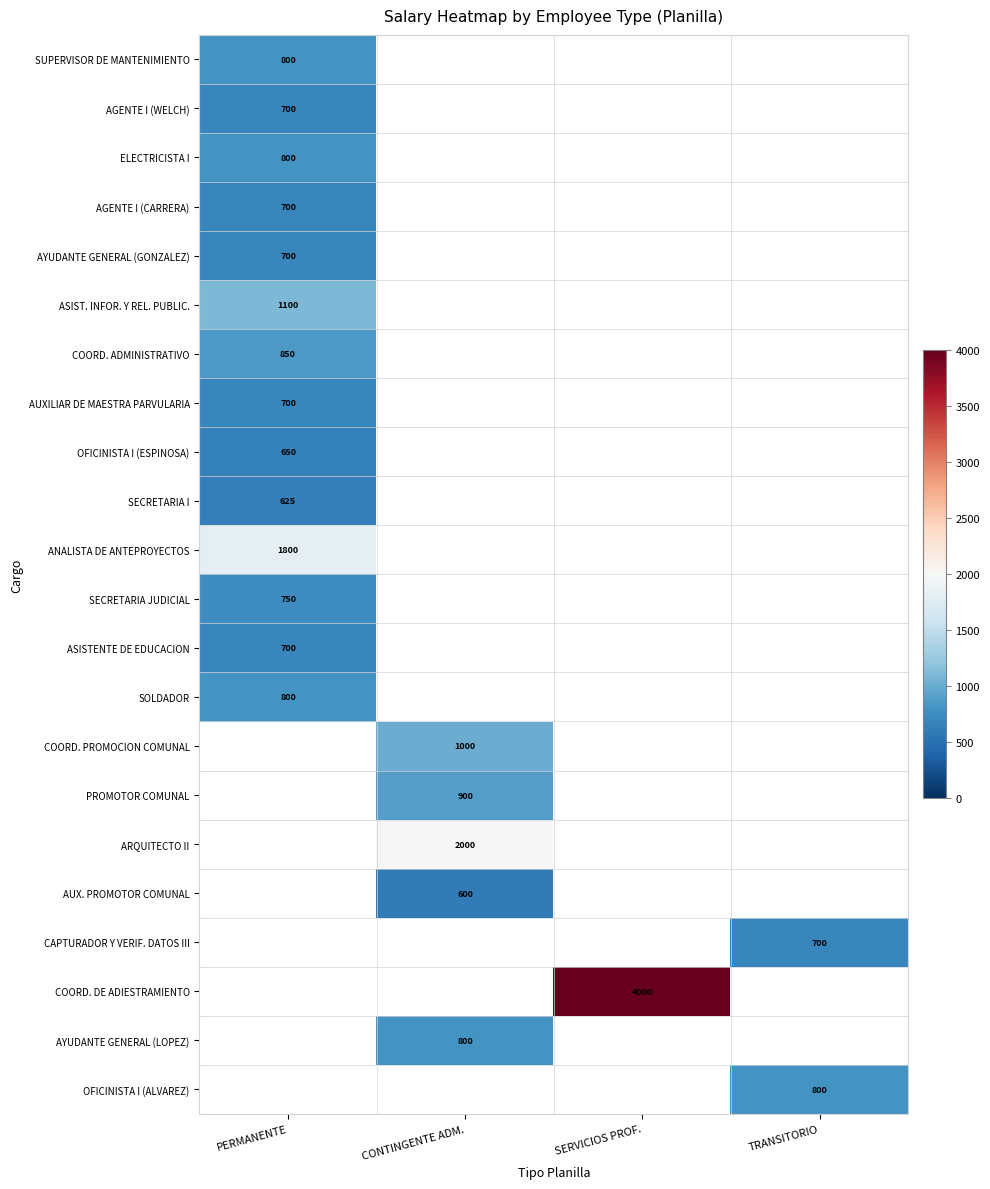

The value of AGENTE I (WELCH) at PERMANENTE is 700. True or false?

True